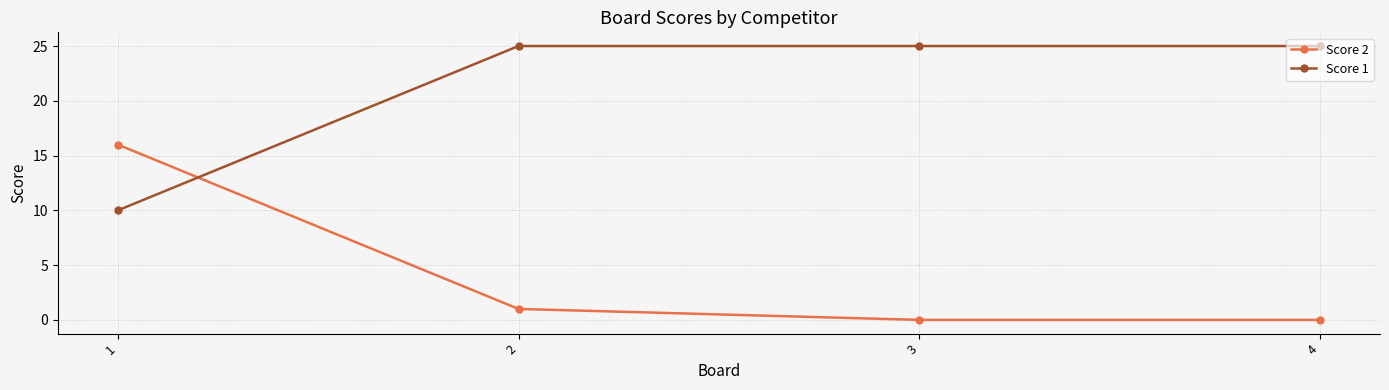

What is the maximum value shown in the chart?

25